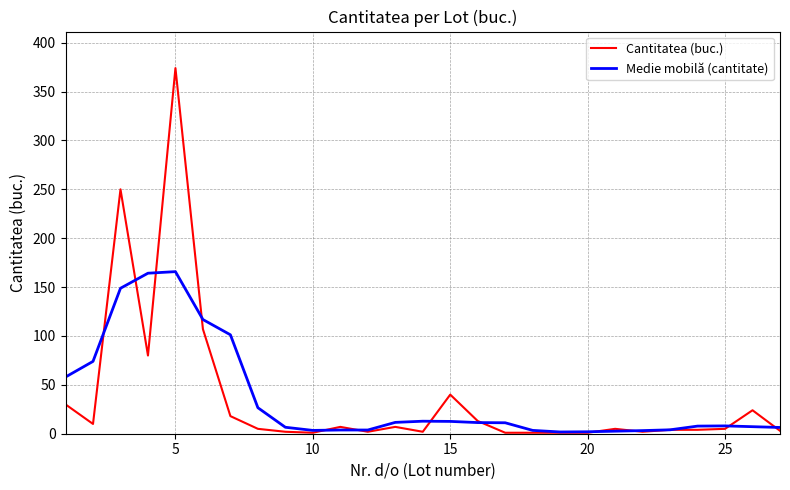

True or false: Medie mobilă (cantitate) has more than 2 points higher than both neighbors.

True